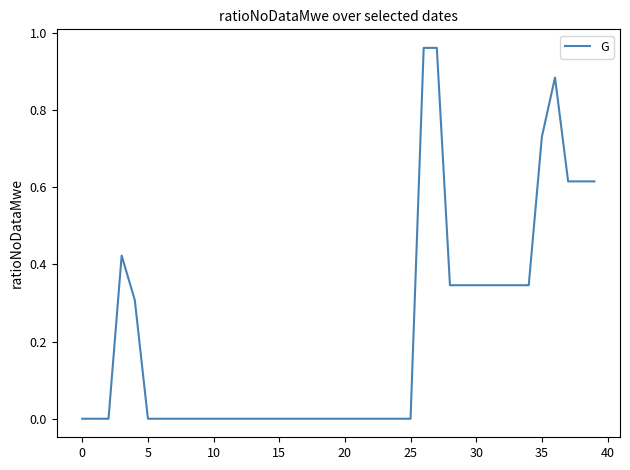

How many series are shown in this chart?

1